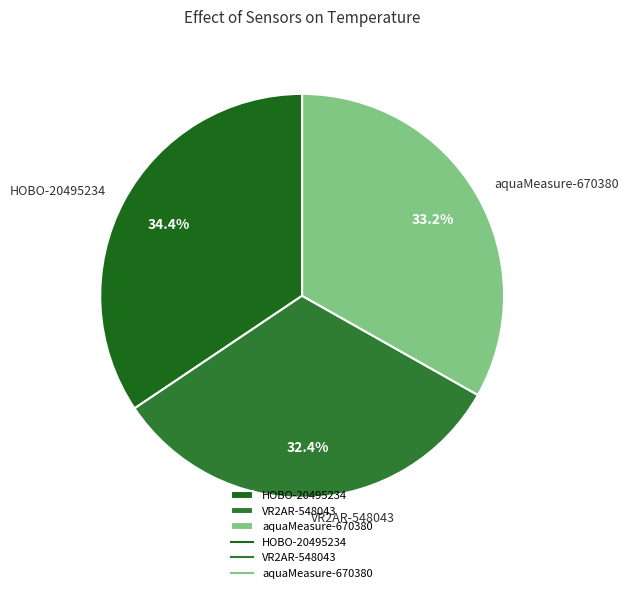

Do HOBO-20495234 and VR2AR-548043 together represent more than half of the pie?

Yes